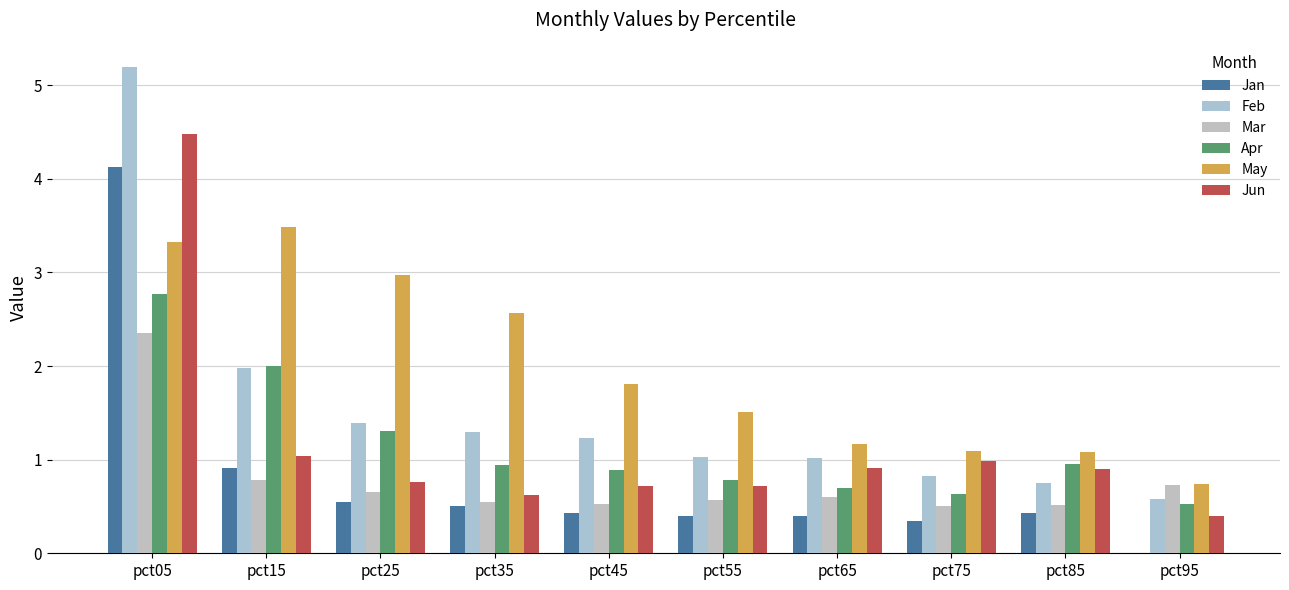

Where does the Feb series first go above 1?

pct05